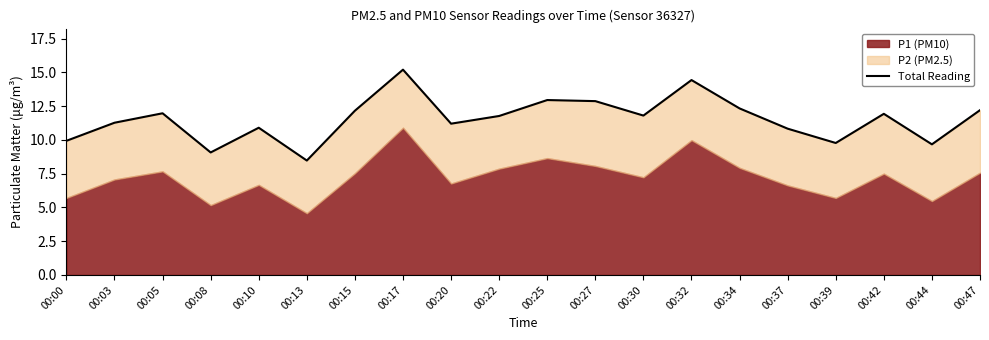

Rank the categories by value from lowest to highest.

00:13, 00:08, 00:44, 00:39, 00:00, 00:37, 00:10, 00:20, 00:03, 00:22, 00:30, 00:42, 00:05, 00:15, 00:47, 00:34, 00:27, 00:25, 00:32, 00:17